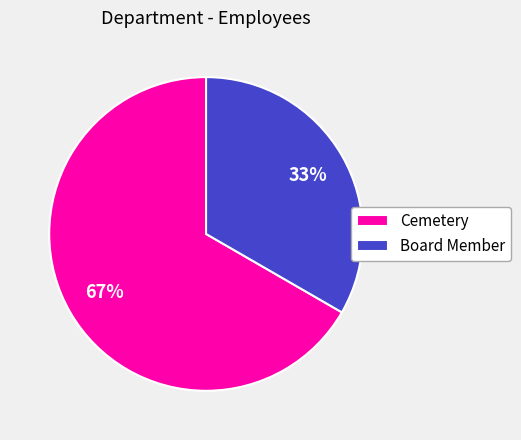

To the nearest percent, what percentage of the pie is Board Member?

33%